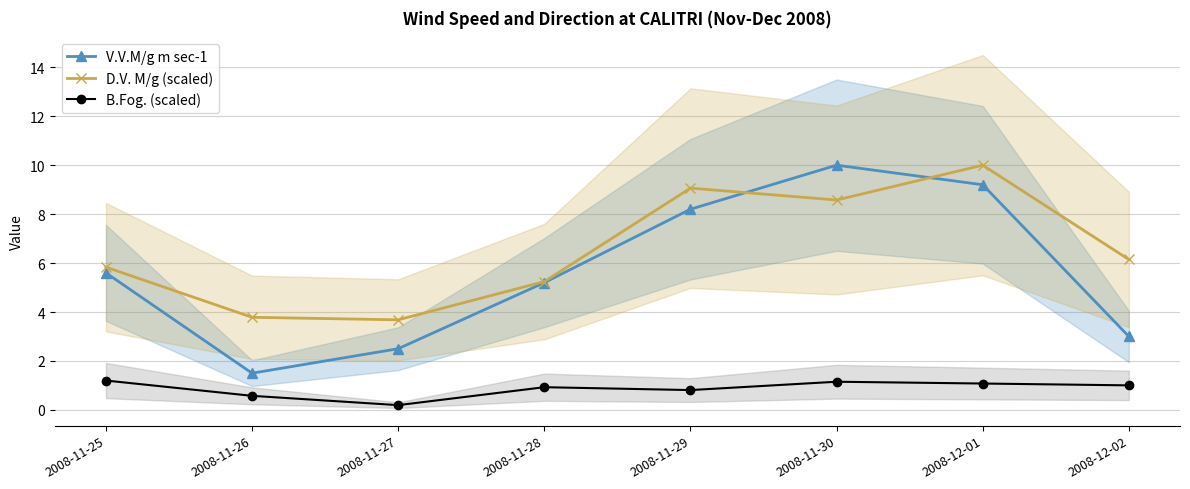

Is it true that V.V.M/g m sec-1 equals 5.6 at 2008-11-25?

True